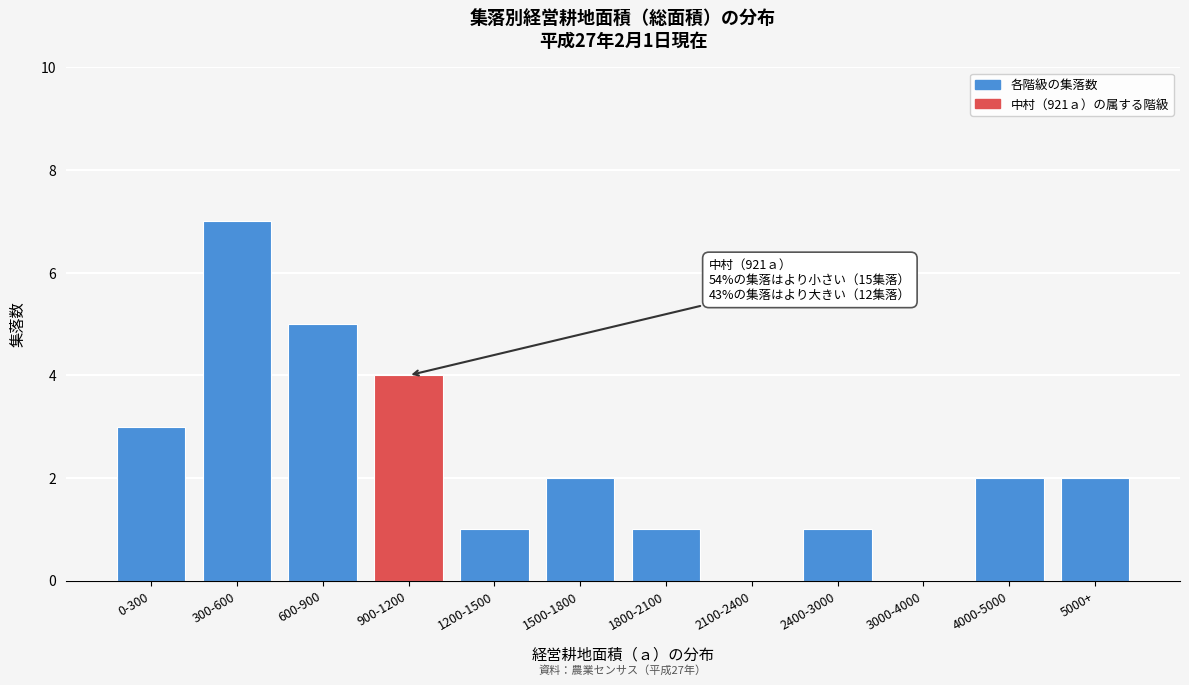

Reading right to left, what are all the values shown in this chart?

5000+=2	4000-5000=2	3000-4000=0	2400-3000=1	2100-2400=0	1800-2100=1	1500-1800=2	1200-1500=1	900-1200=4	600-900=5	300-600=7	0-300=3